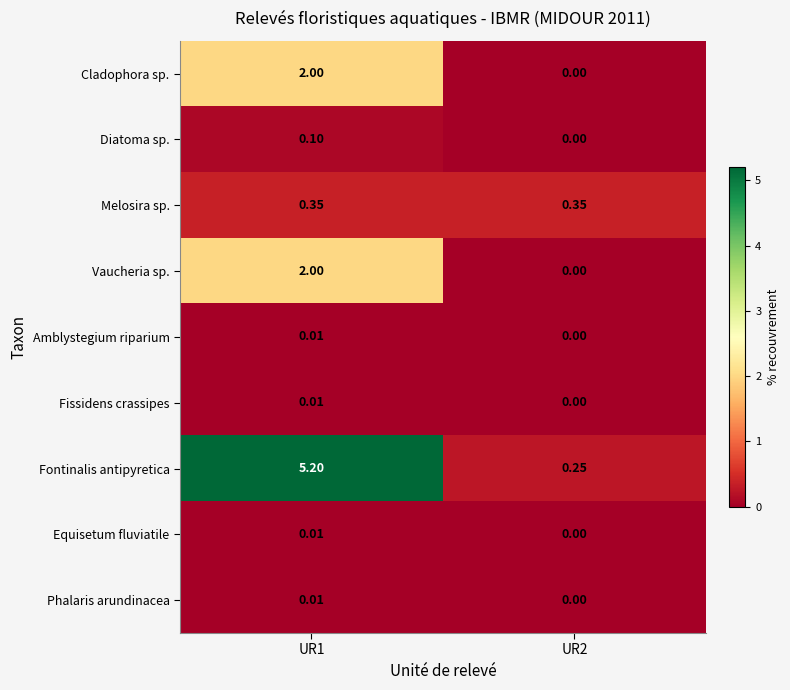

Which series has the largest total across all categories?

Fontinalis antipyretica